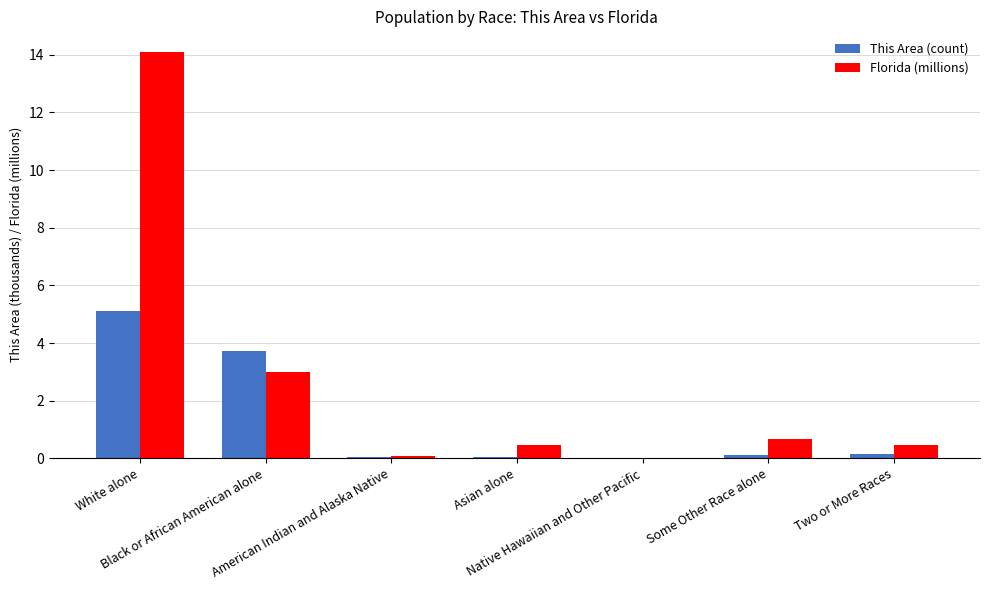

What is the sum of all Florida (millions) values?

18.8